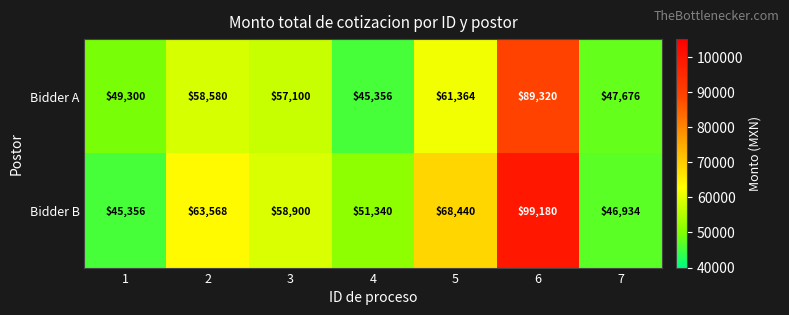

At which category is the sum across all series the highest?

6